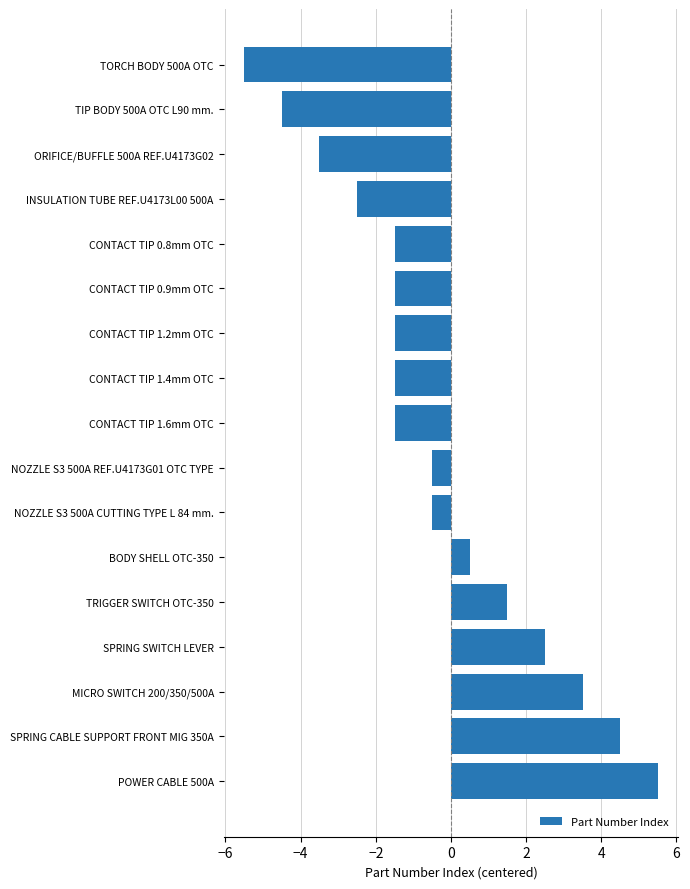

What value does the data have at MICRO SWITCH 200/350/500A?

3.5